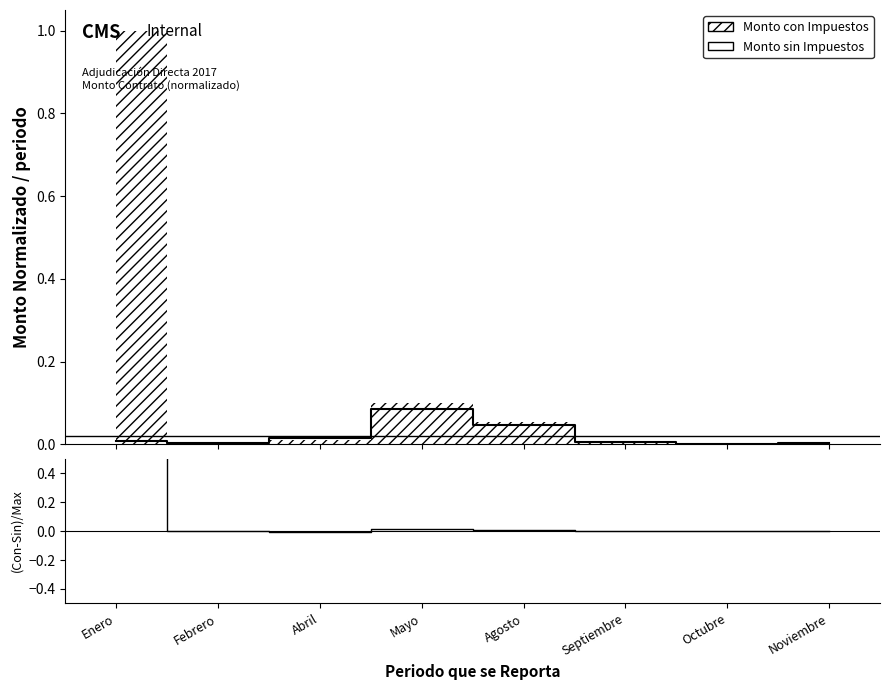

At which category does (Con-Sin) Impuestos reach its first local valley?

Abril